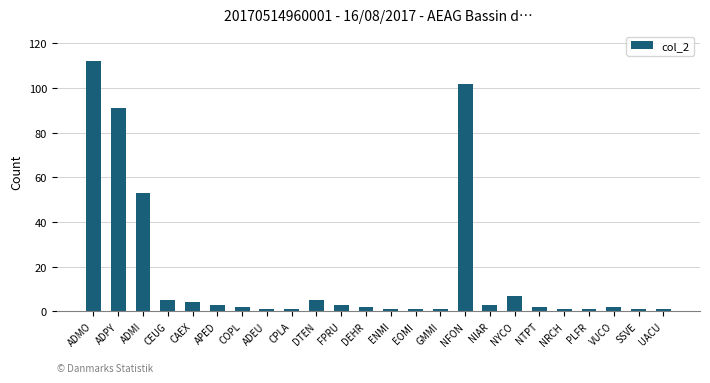

What is the label of the 11th bar from the right?

EOMI